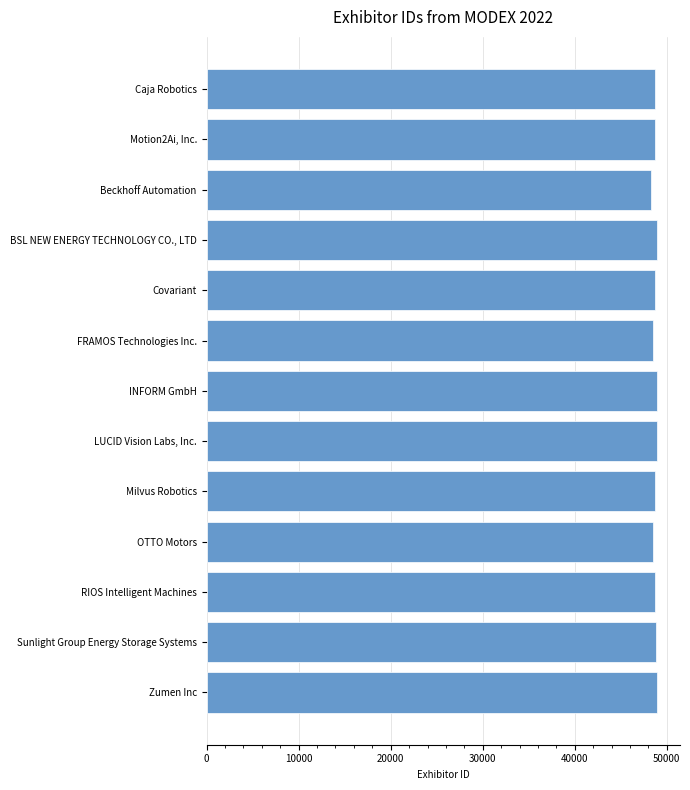

What is the maximum value shown in the chart?

48982